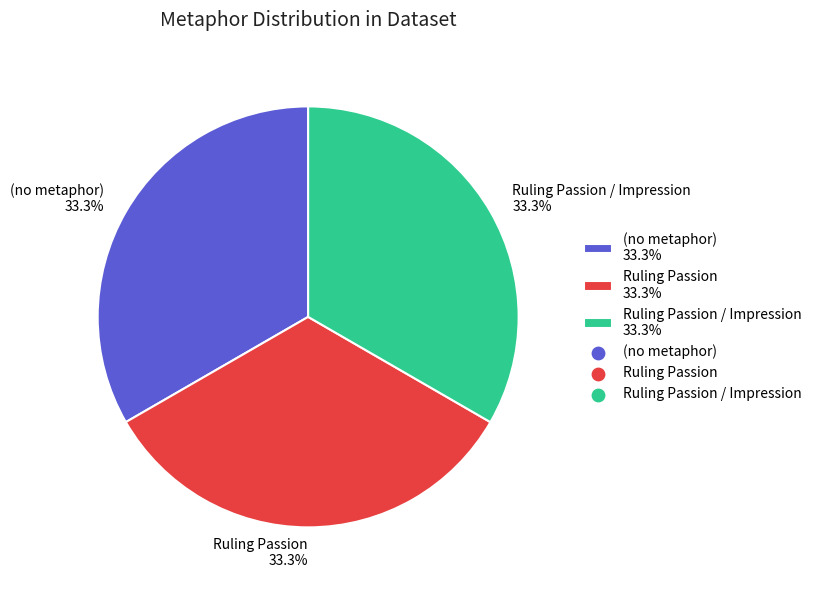

What is the ratio of the value at (no metaphor) 33.3% to the value at Ruling Passion 33.3%?

1.0